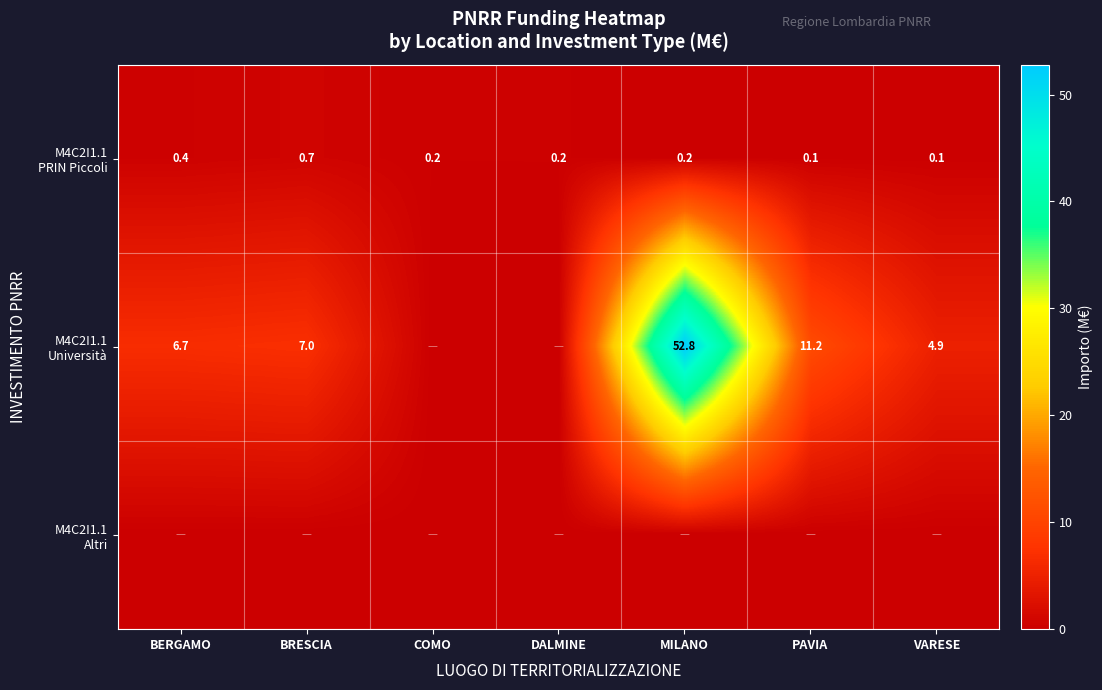

True or false: M4C2I1.1 Altri has a value of 0.0 at BRESCIA.

True